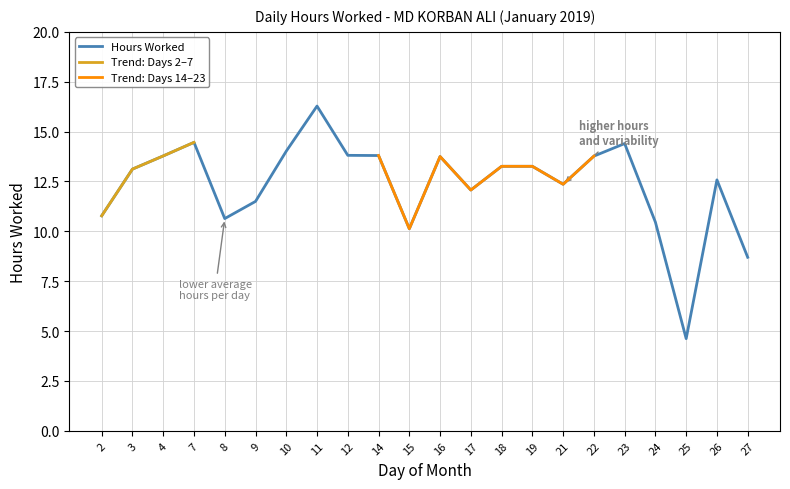

What is the difference between the values at 10 and 4?

0.2